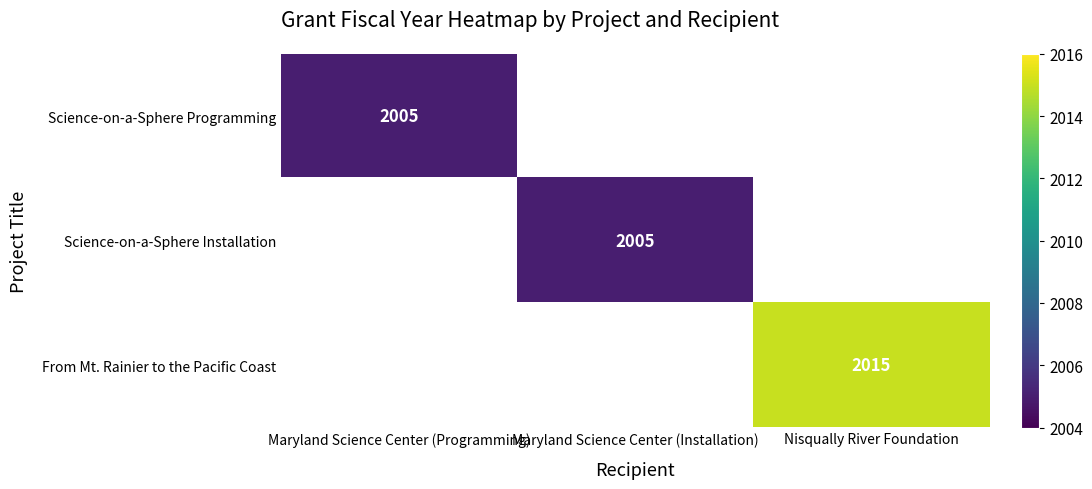

Count the number of categories in the chart.

3